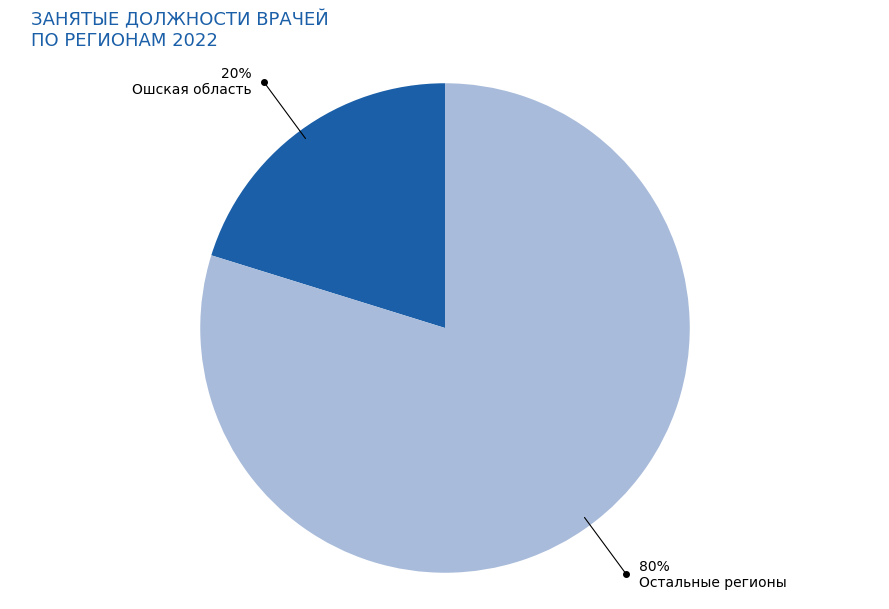

To the nearest percent, what is the difference between the Ошская область and Остальные регионы slice percentages?

60%